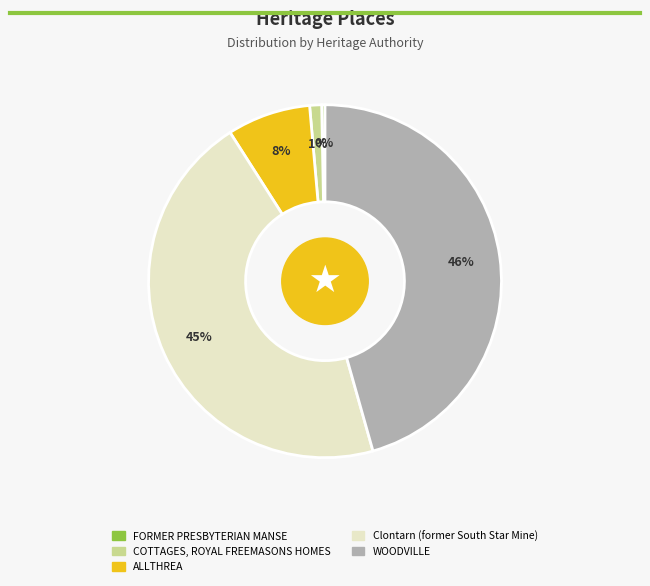

Does Clontarn (former South Star Mine) represent more than half of the total?

No